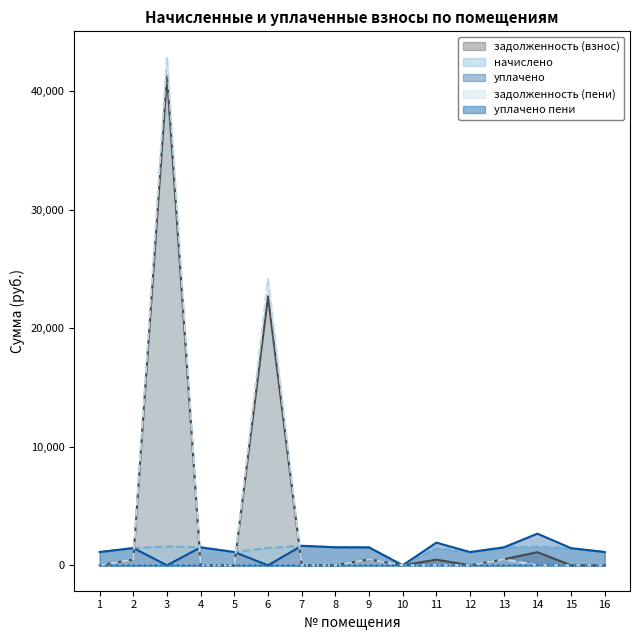

True or false: начислено has a value of 0.0 at 10.

True